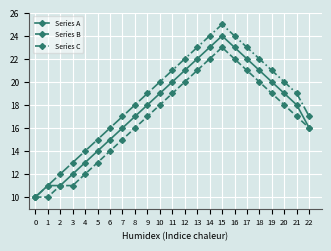

What is the difference between the second highest and second lowest values in the Series A series?

12